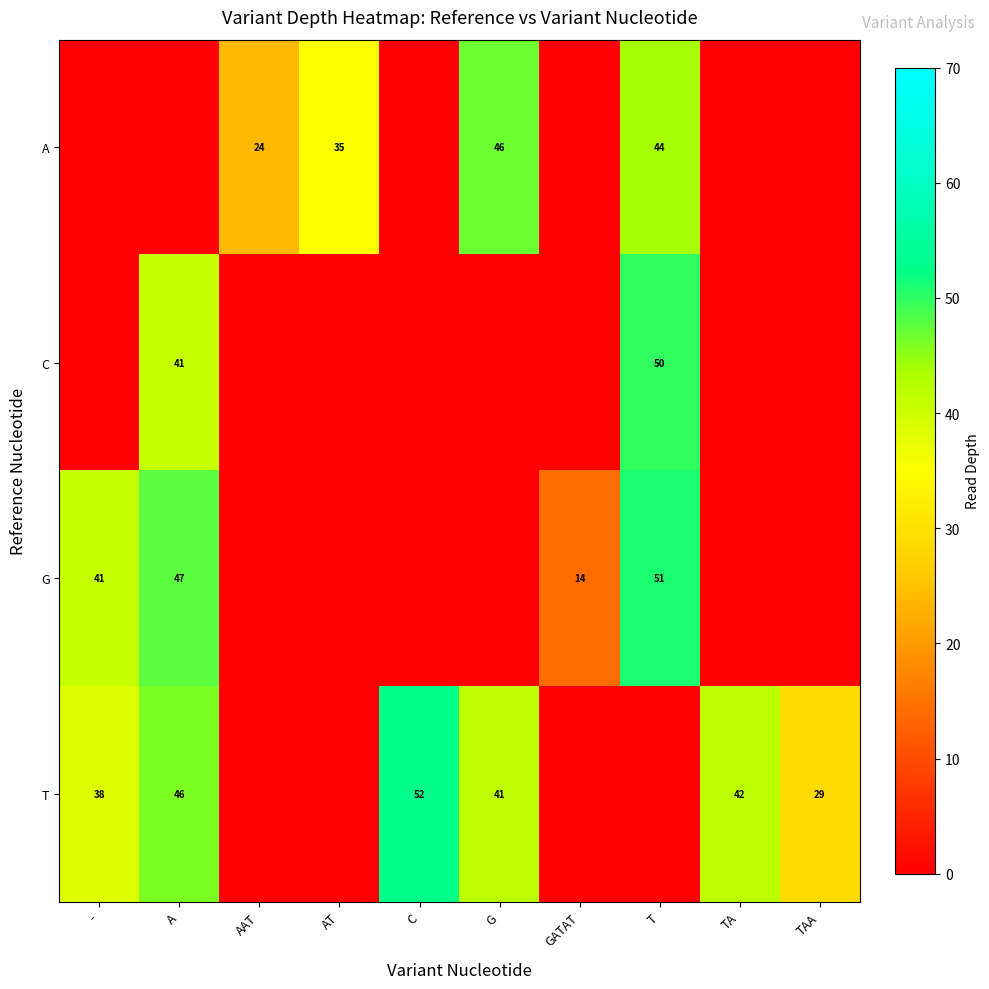

How many series are shown in this chart?

4